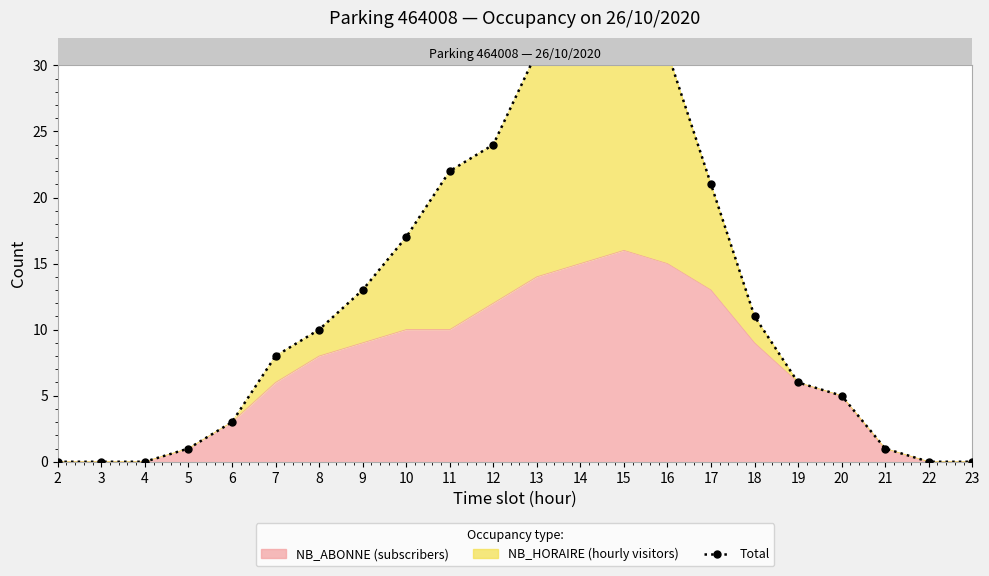

How many values are above zero?

17